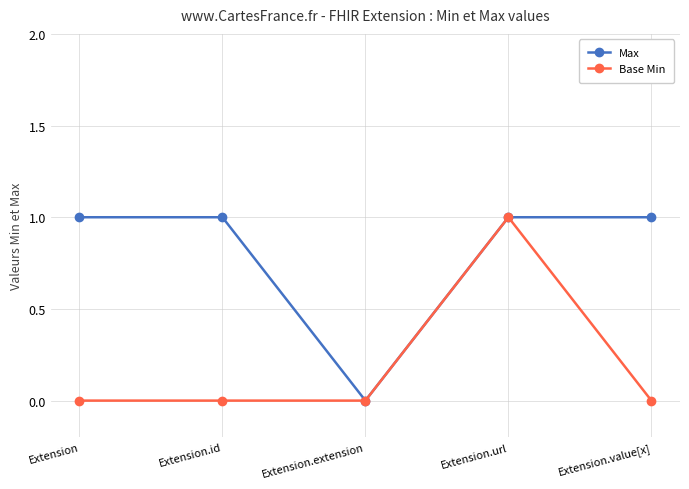

Does the chart have visible grid lines?

Yes